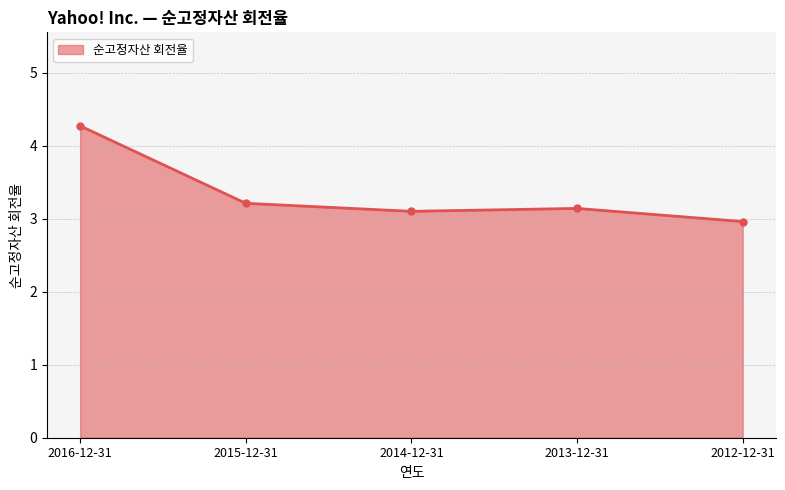

At which category does the chart reach its minimum across all series?

2012-12-31